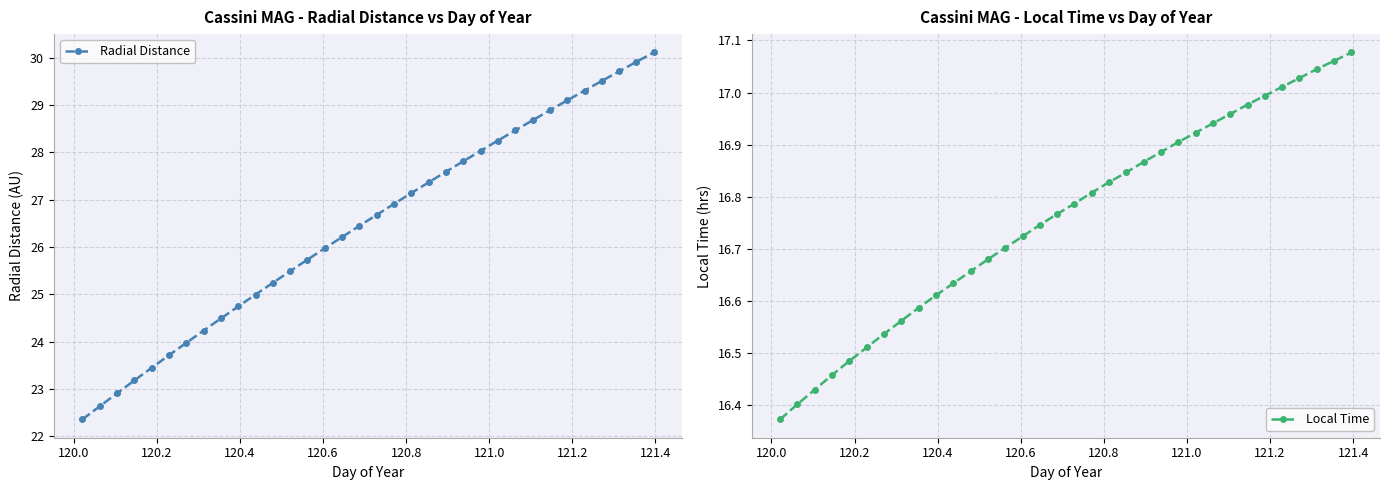

What are all the series names shown in the legend?

Radial Distance, Local Time